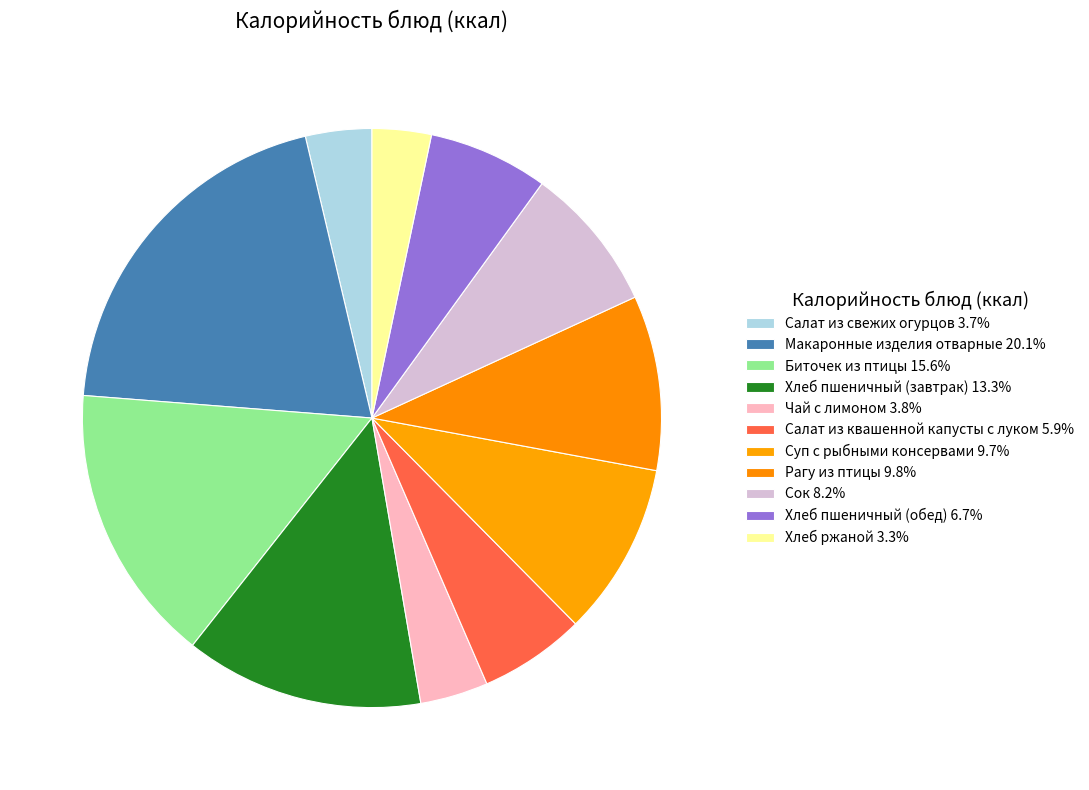

Rank the categories by value from lowest to highest.

Хлеб ржаной, Салат из свежих огурцов, Чай с лимоном, Салат из квашенной капусты с луком, Хлеб пшеничный (обед), Сок, Суп с рыбными консервами, Рагу из птицы, Хлеб пшеничный (завтрак), Биточек из птицы, Макаронные изделия отварные